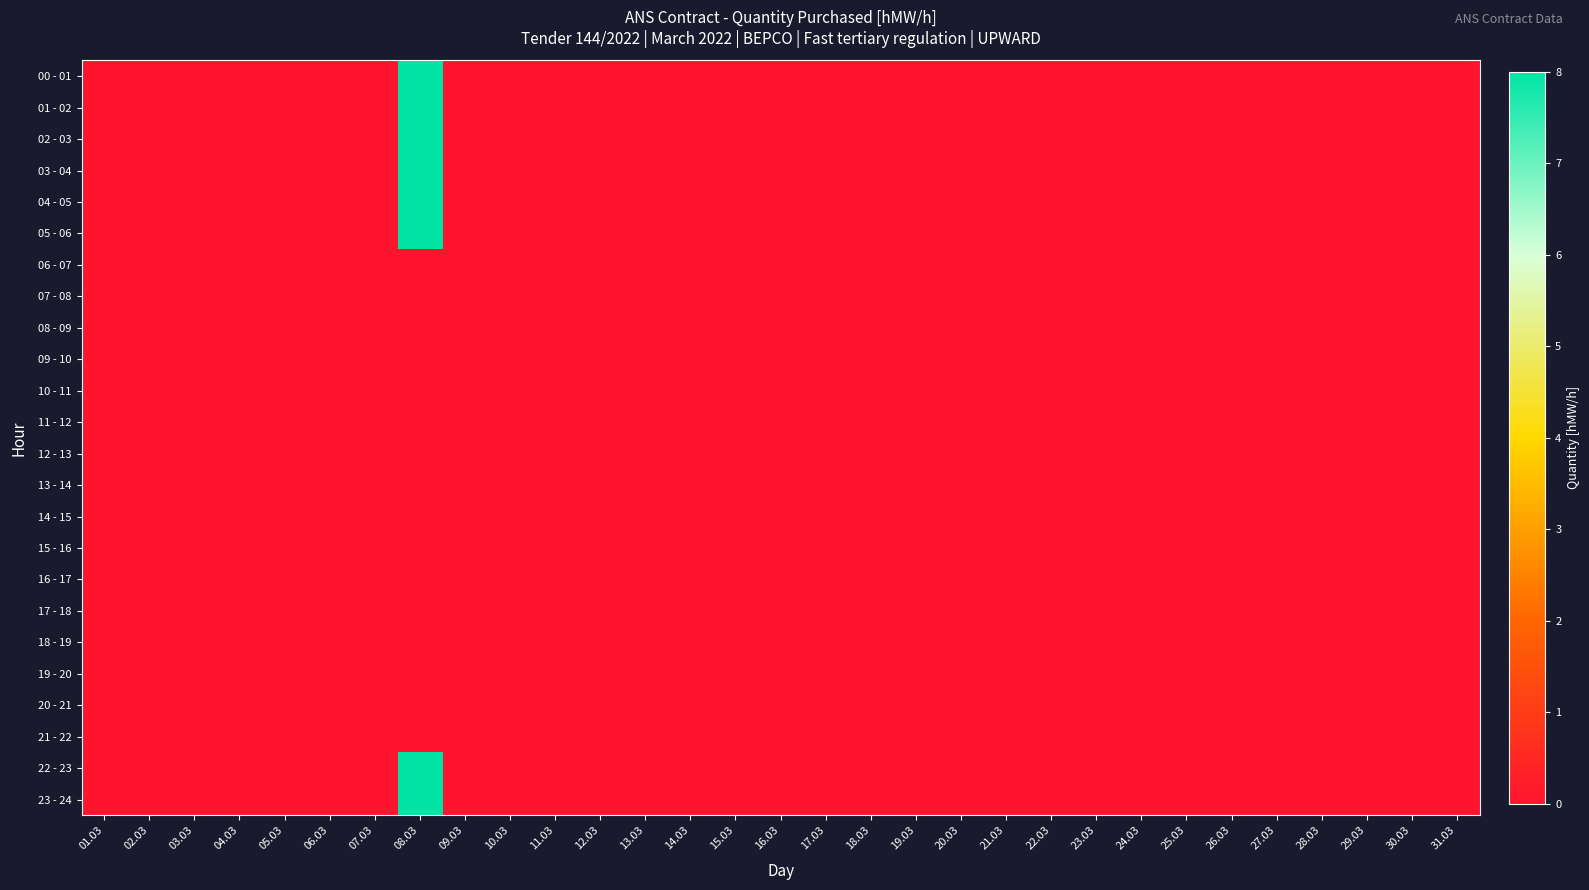

Which category has the lowest value across all series?

01.03